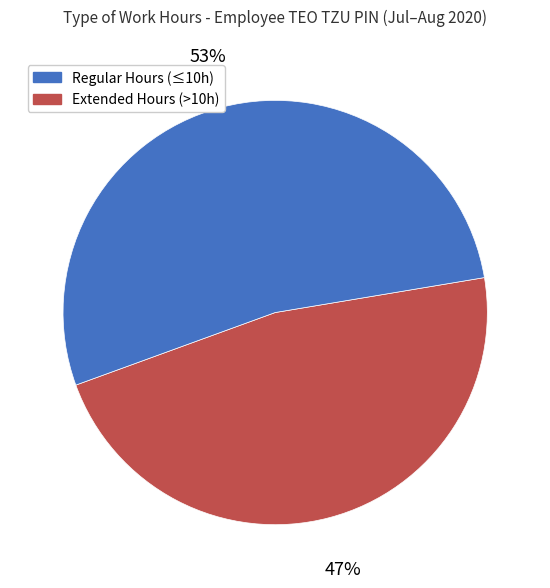

To the nearest percent, what is the average slice percentage?

50%